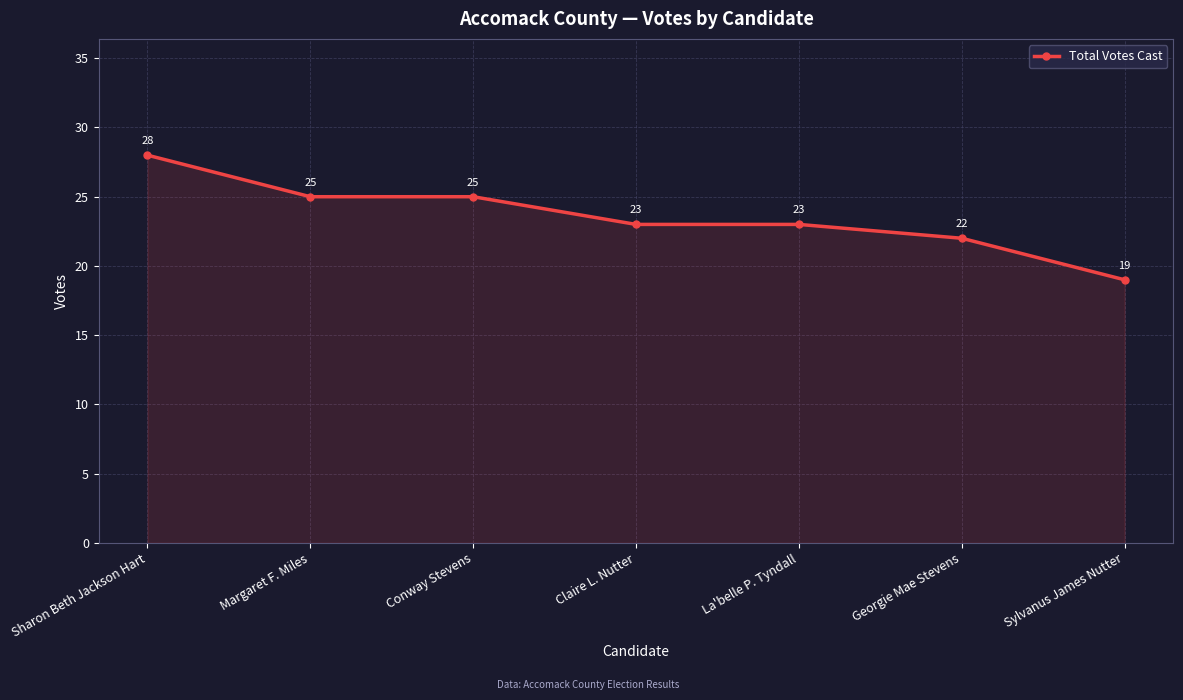

What value does the data have at Sharon Beth Jackson Hart?

28